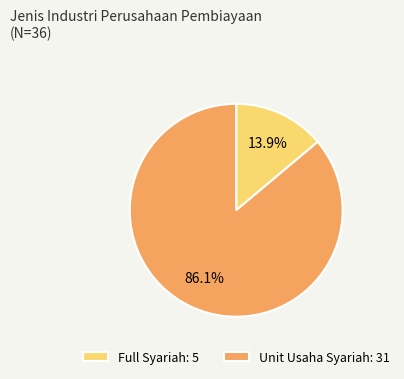

Is the sum of Full Syariah and Unit Usaha Syariah greater than half?

Yes